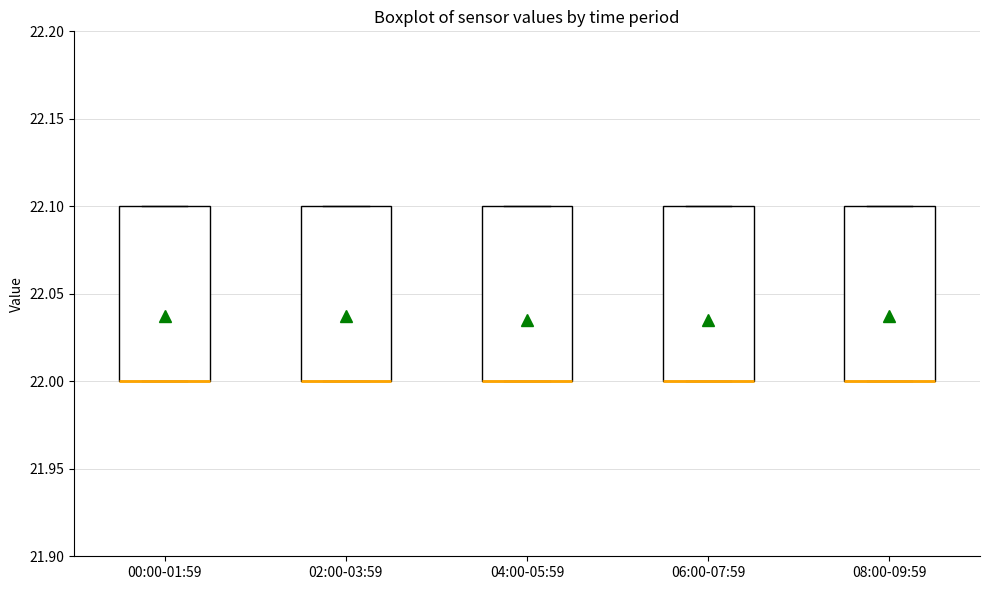

Where is the upper edge of the box for 00:00-01:59 on the y-axis? The values are not printed on the chart, so give them approximately, as read against the axis.

22.1